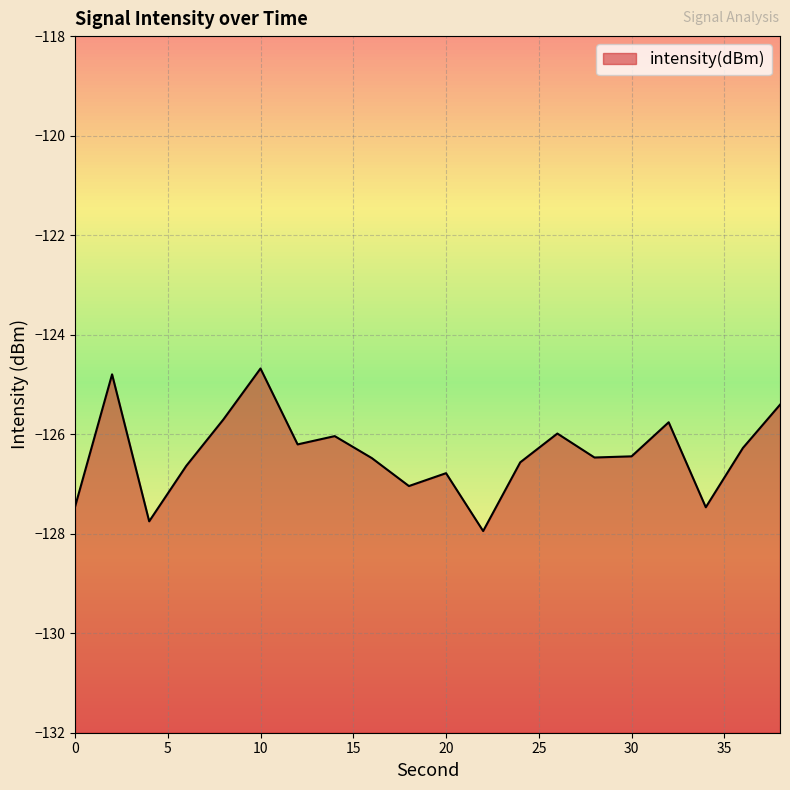

Reading left to right, what are all the values shown in this chart?

-127.5	-124.8	-127.8	-126.6	-125.7	-124.7	-126.2	-126.0	-126.5	-127.0	-126.8	-127.9	-126.6	-126.0	-126.5	-126.4	-125.8	-127.5	-126.3	-125.4